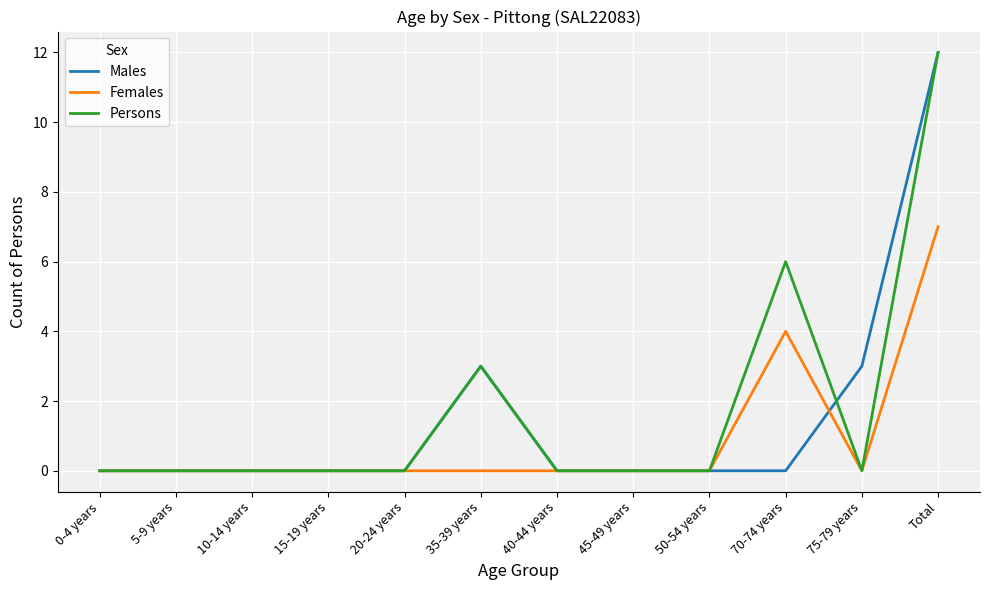

The Females series shows 0 at 5-9 years. True or false?

True